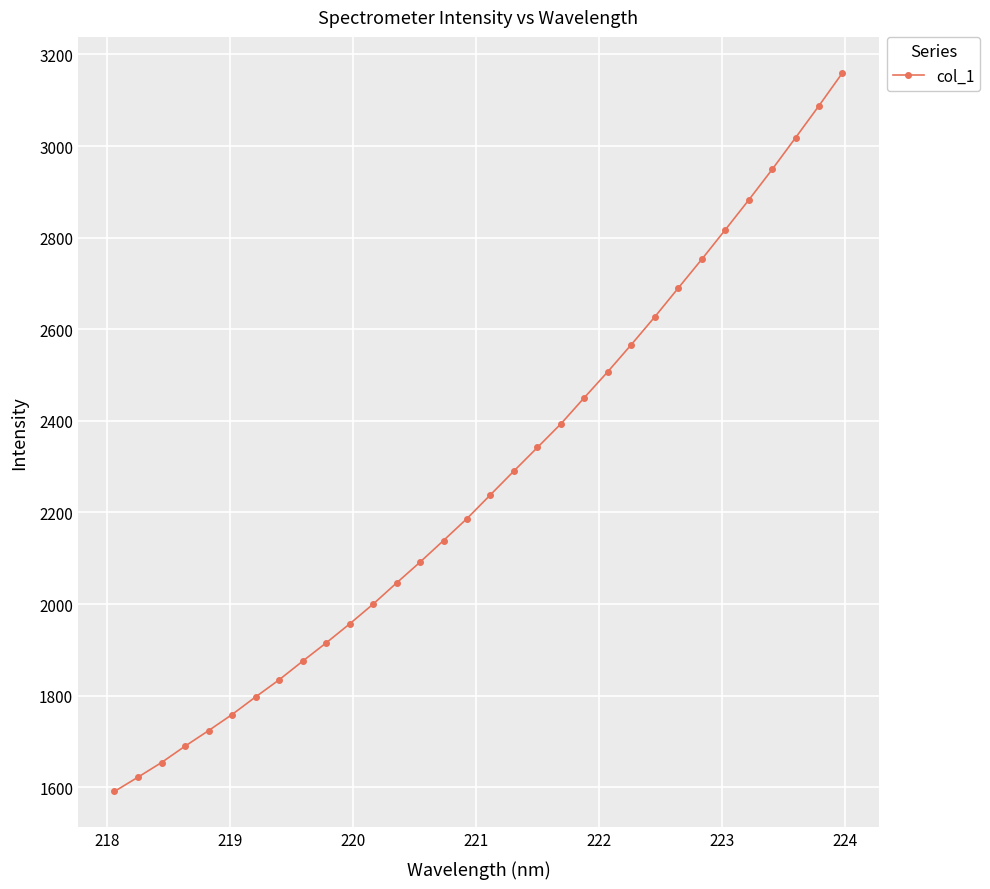

True or false: there are more than 1 points higher than both neighbors.

False